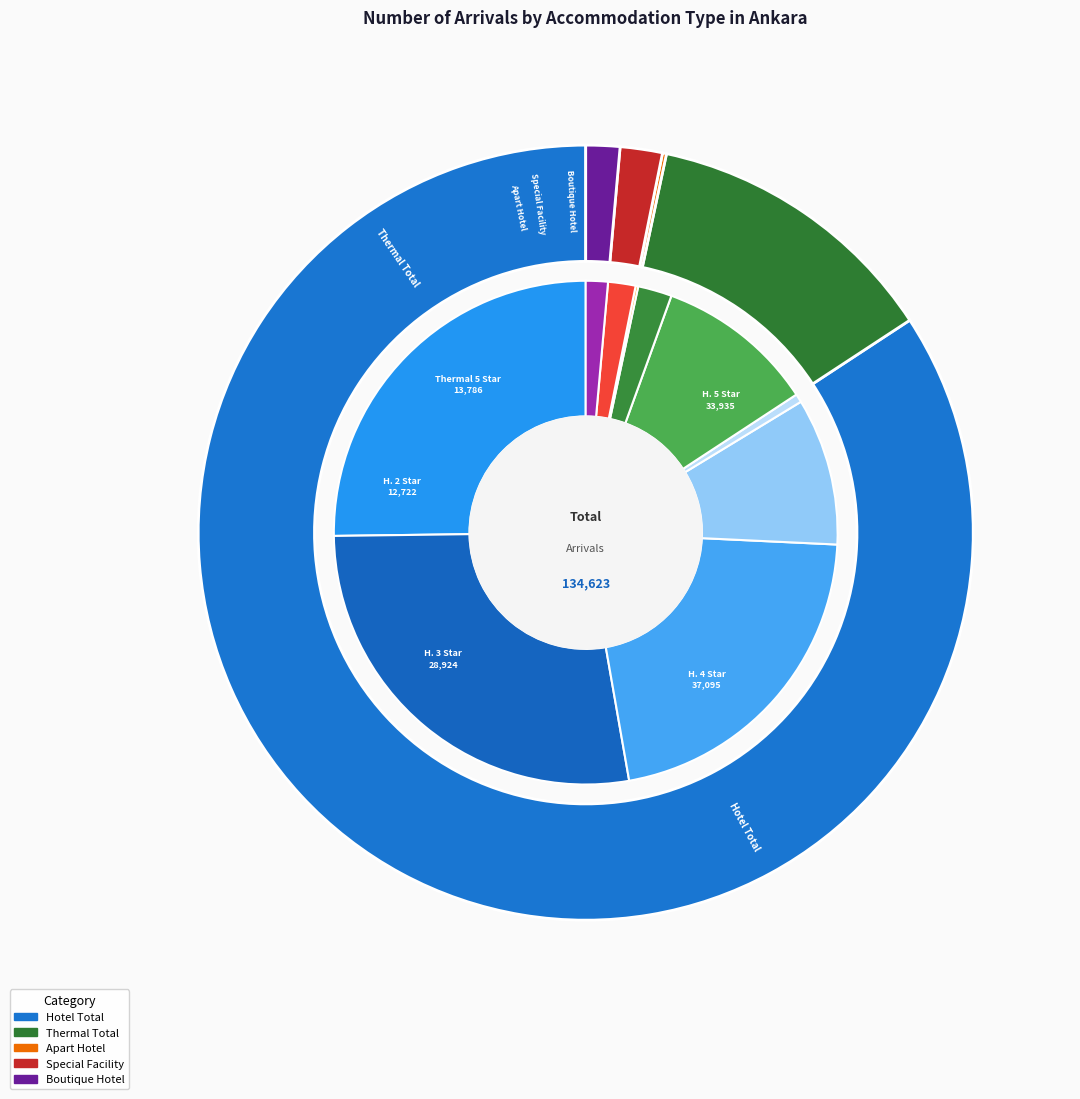

Between Boutique Hotel and Thermal 4 Star, which is larger?

Thermal 4 Star